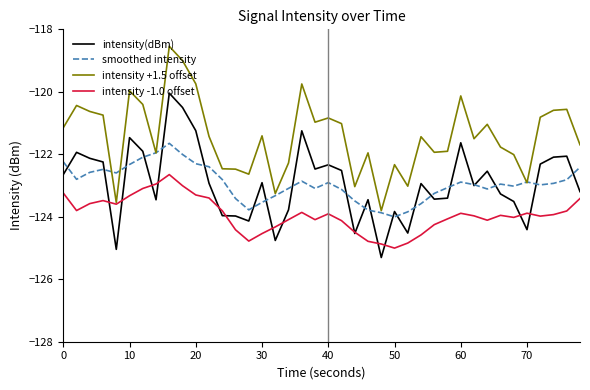

List the series in order of their peak value, highest first.

intensity +1.5 offset, intensity(dBm), smoothed intensity, intensity -1.0 offset